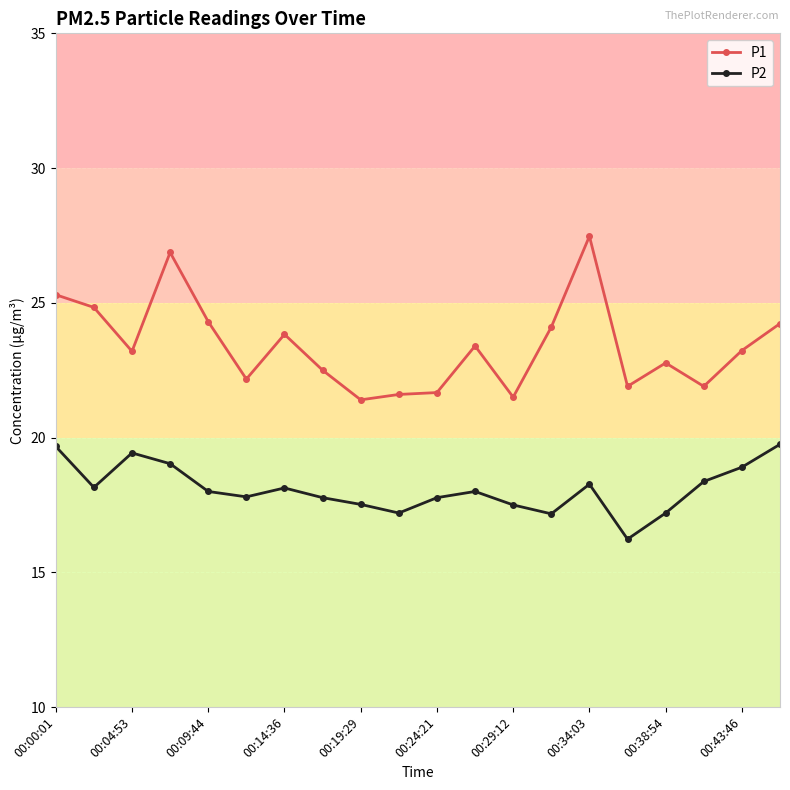

Does the chart display data point markers on the line(s)?

Yes